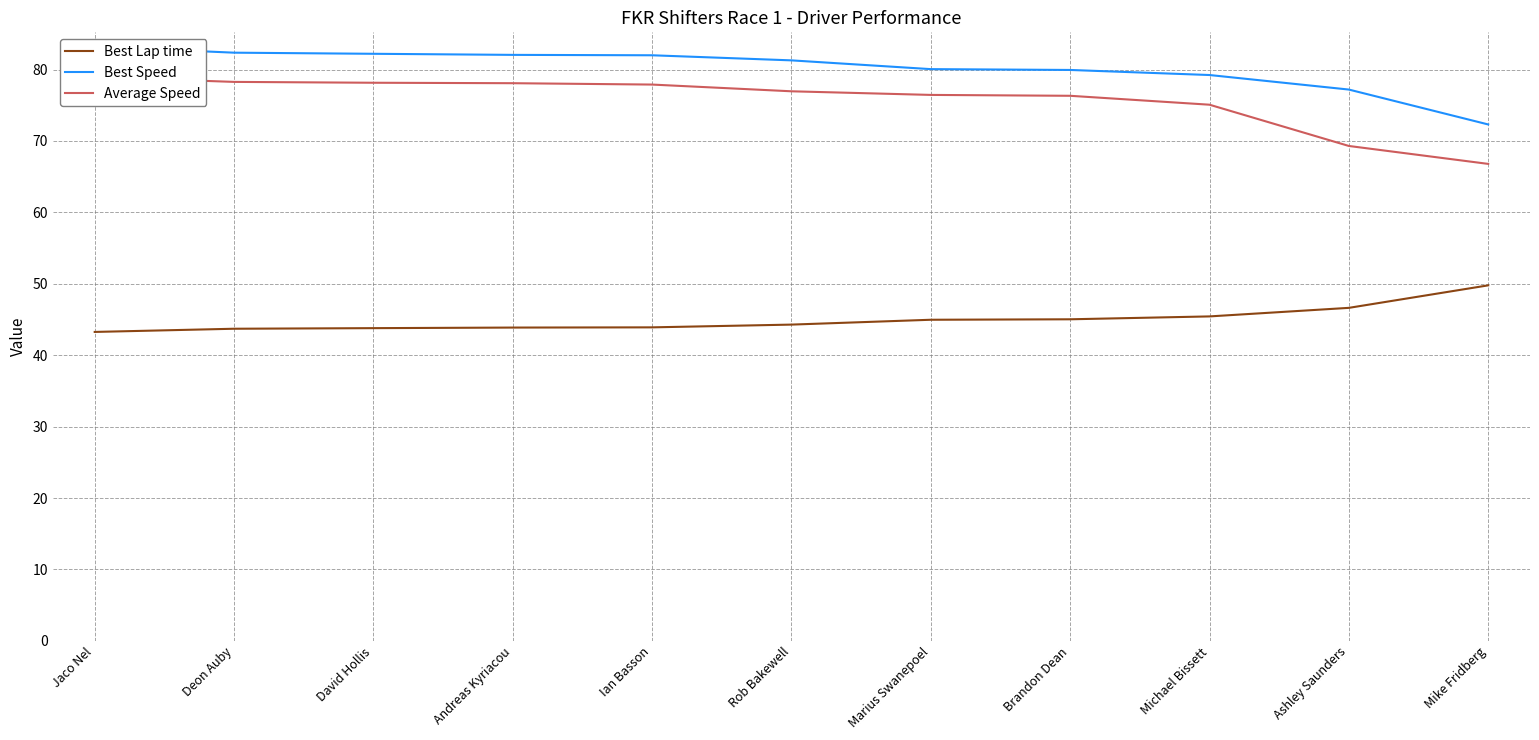

Where does the Best Lap time series first go above 44?

Rob Bakewell